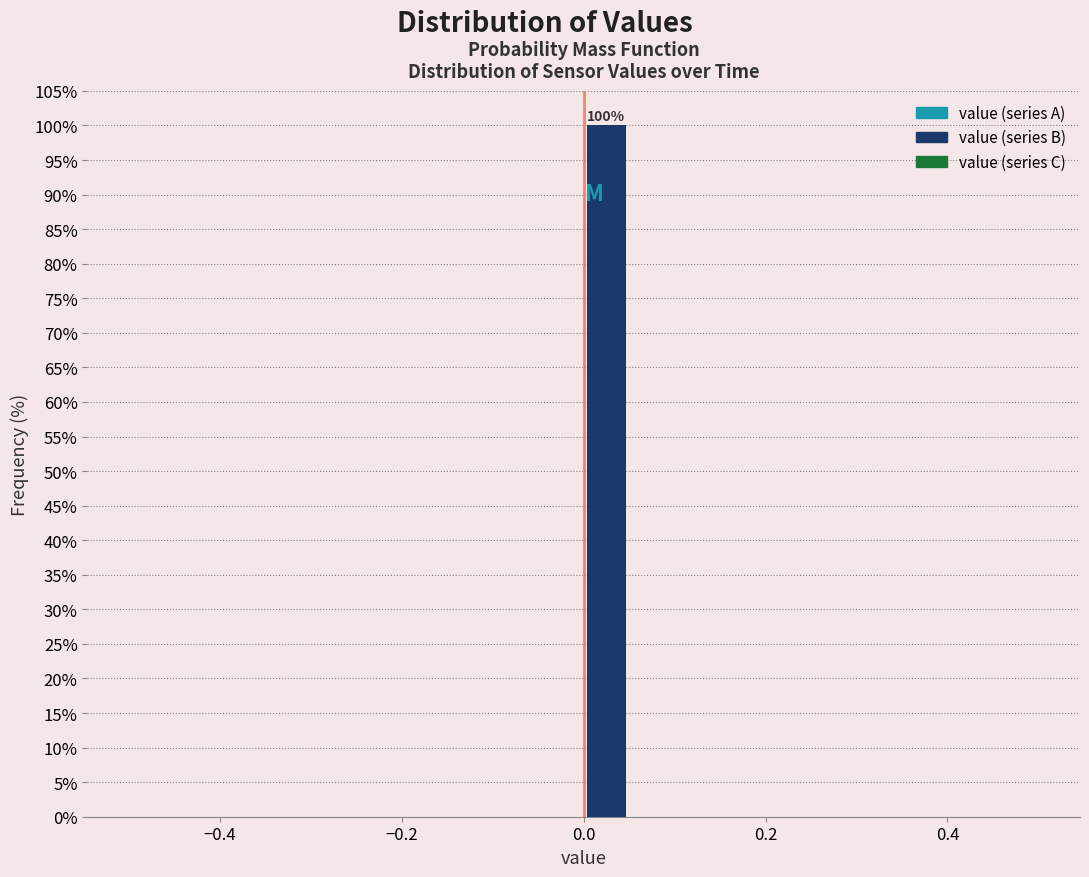

Read against the x-axis, roughly where is the centre of the tallest bar?

0.02